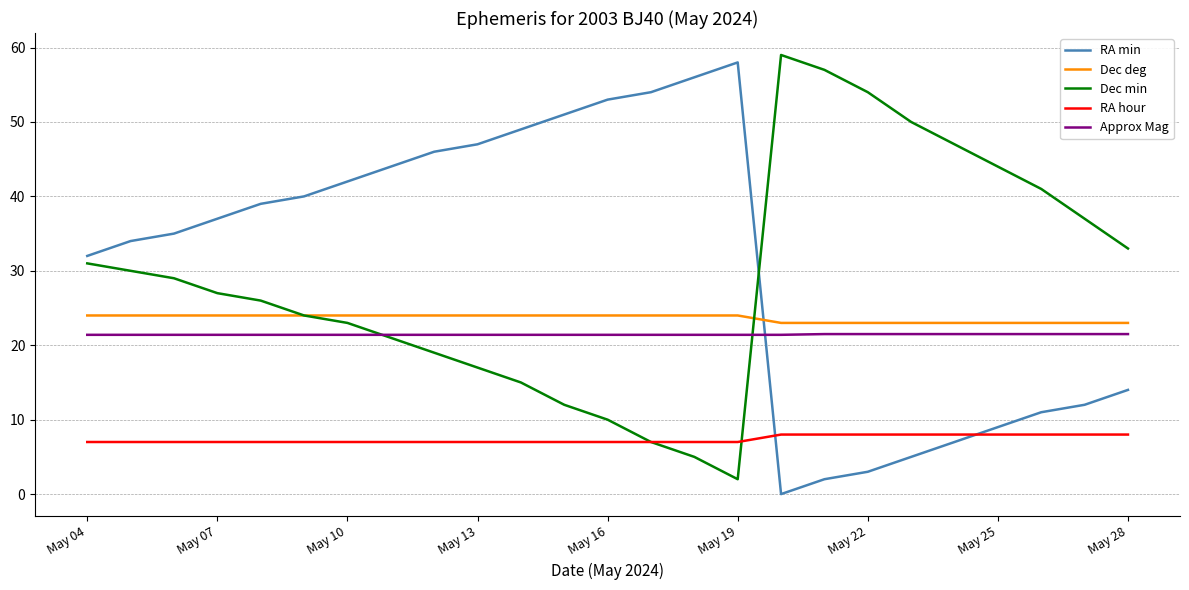

What is the minimum value for Approx Mag?

21.4